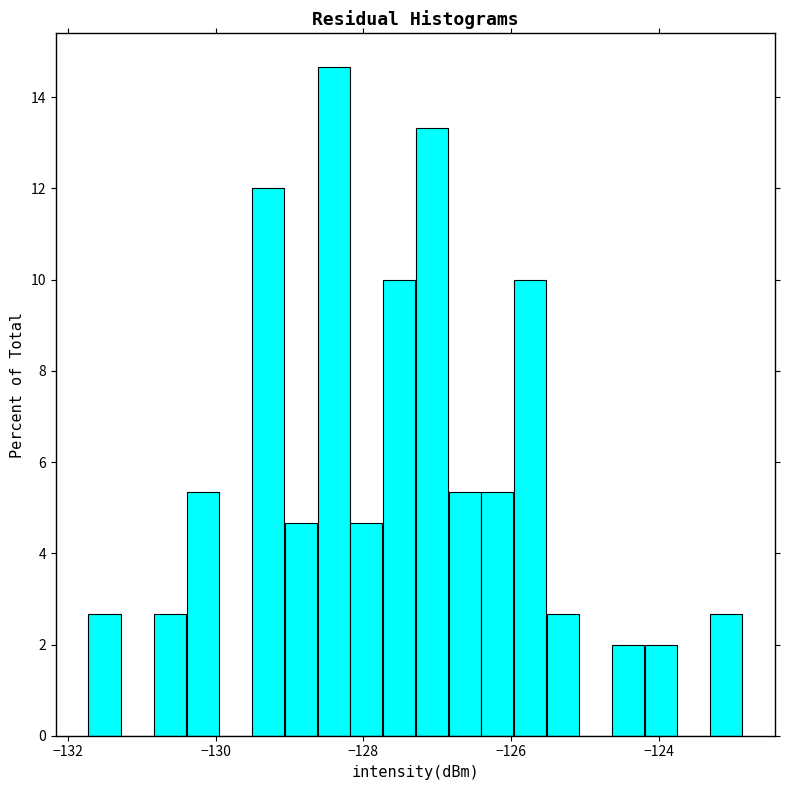

Around what value on the x-axis is the tallest bar? Give the approximate position of its centre, as read against the axis.

-128.4